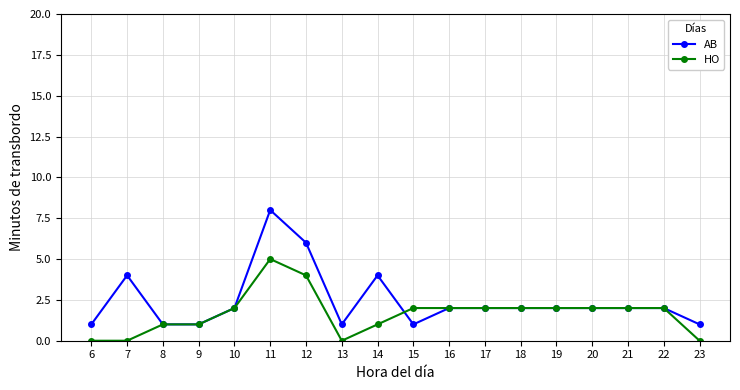

What are all the series names shown in the legend?

AB, HO